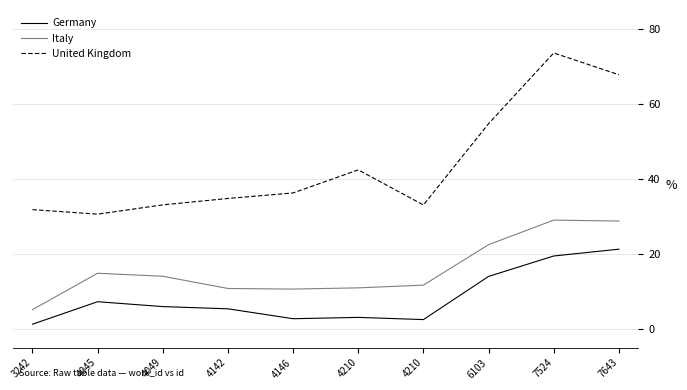

Does the chart have visible grid lines?

Yes